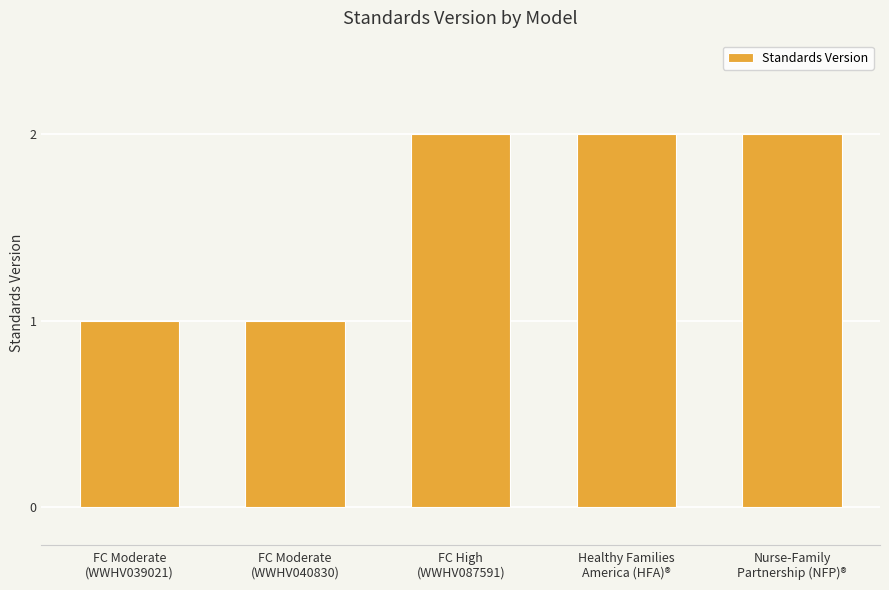

What is the label of the 1st bar from the right?

Nurse-Family
Partnership (NFP)®